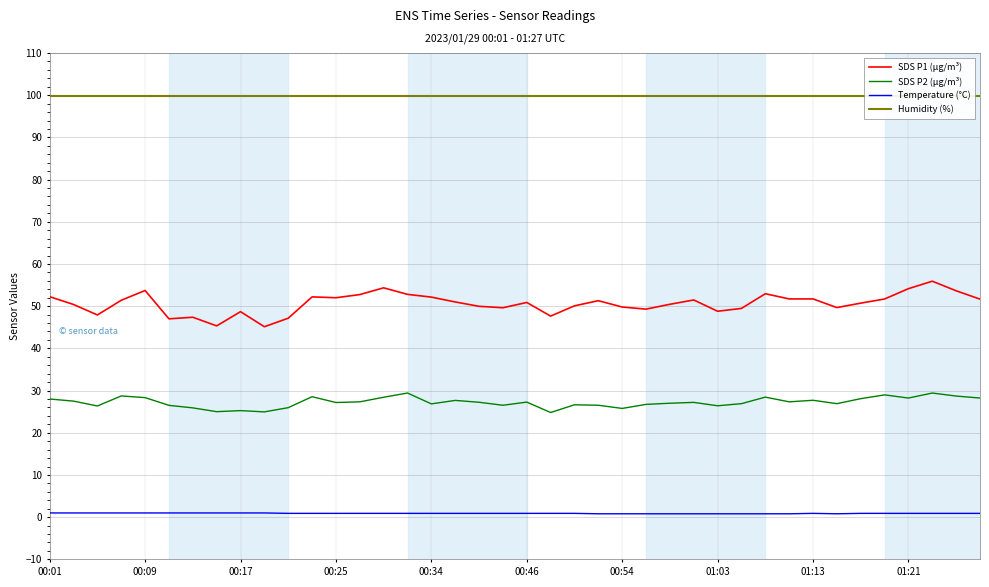

What is the minimum value for Humidity (%)?

99.9